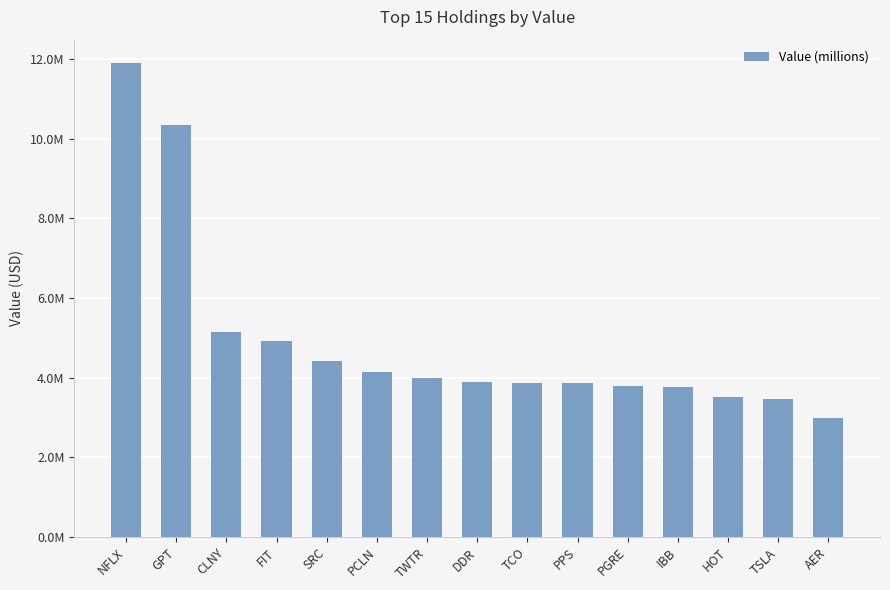

What is the value of the 15th bar from the left?

2983000